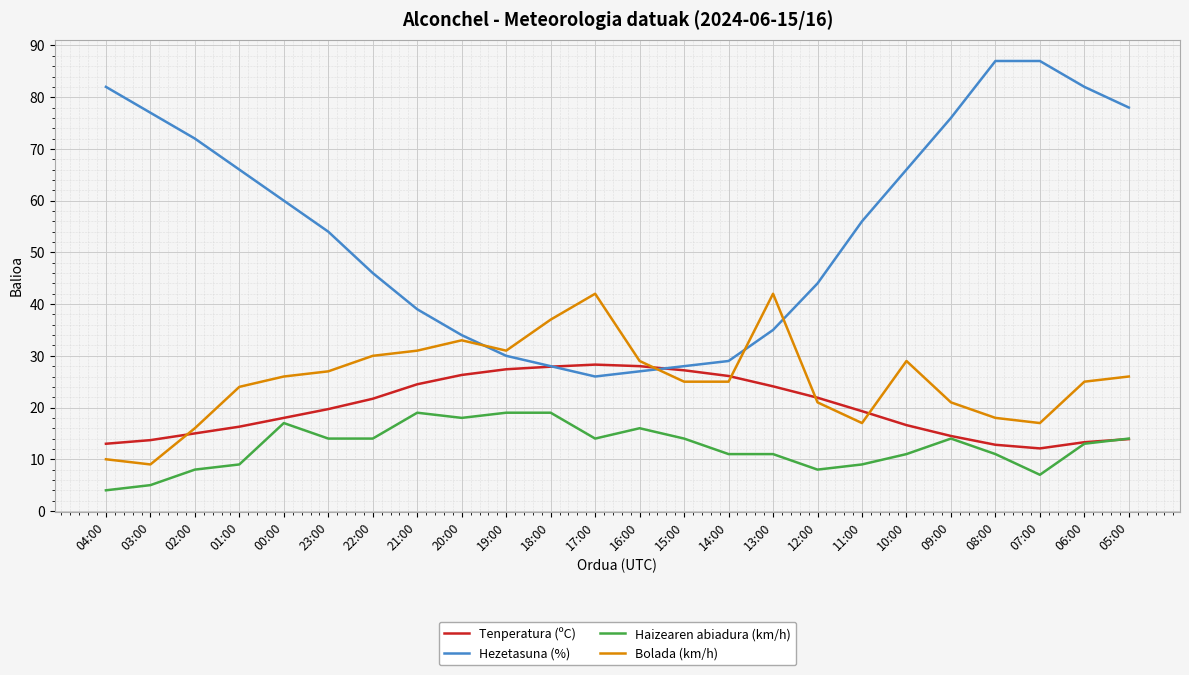

What is the difference between the second highest and minimum values in the Bolada (km/h) series?

33.0